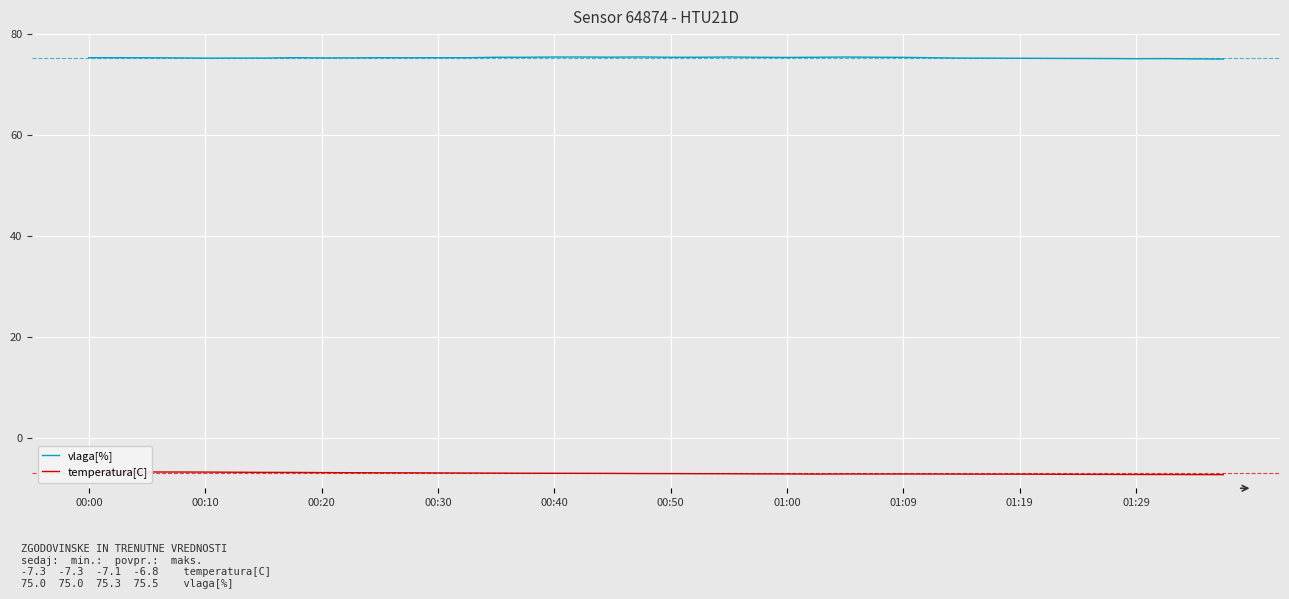

Rank the series by their maximum value, from highest to lowest.

vlaga[%], temperatura[C]